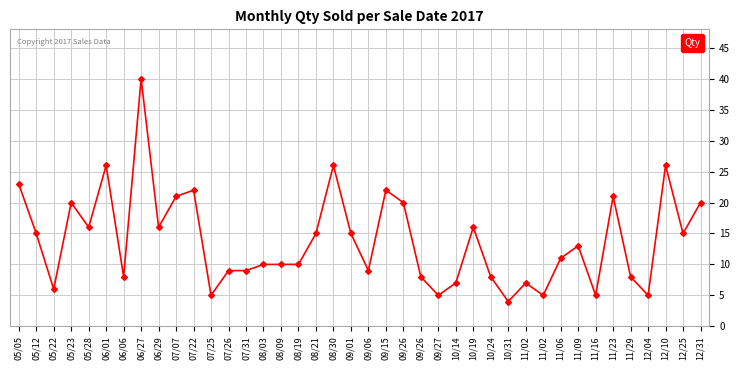

How many series are shown in this chart?

1